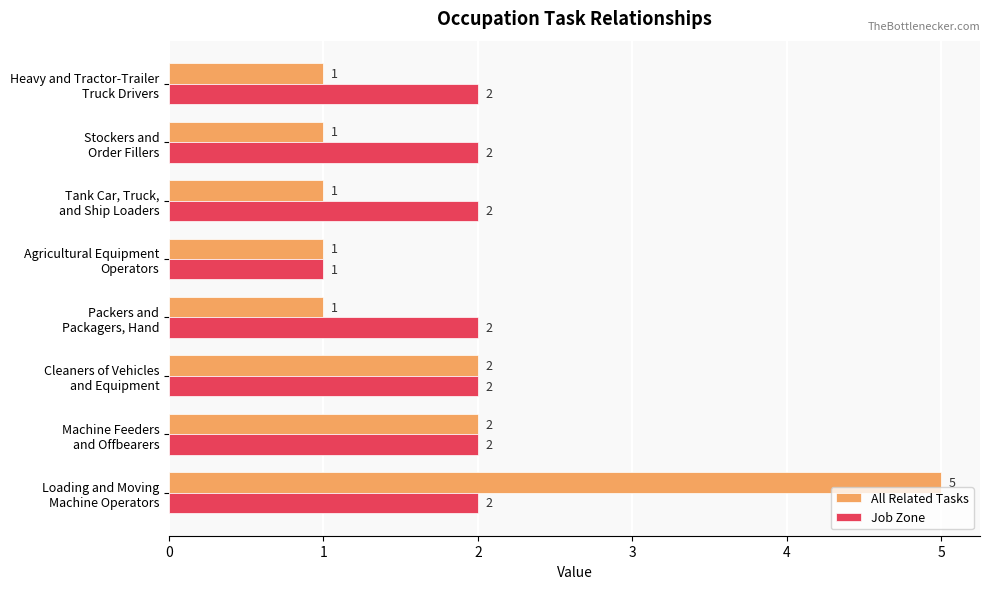

What is the sum of all Job Zone values?

15